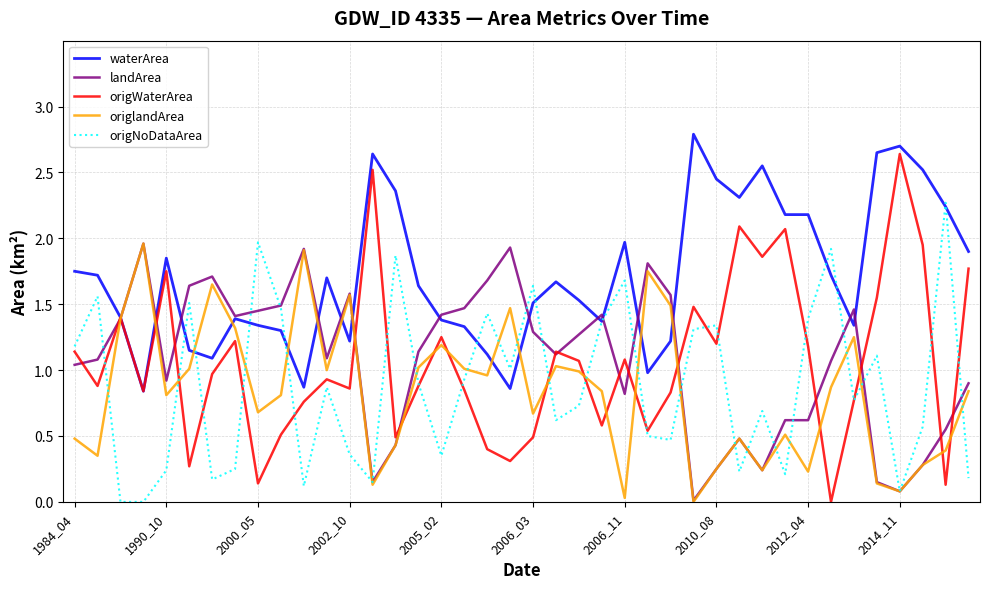

Which series has the largest total across all categories?

waterArea